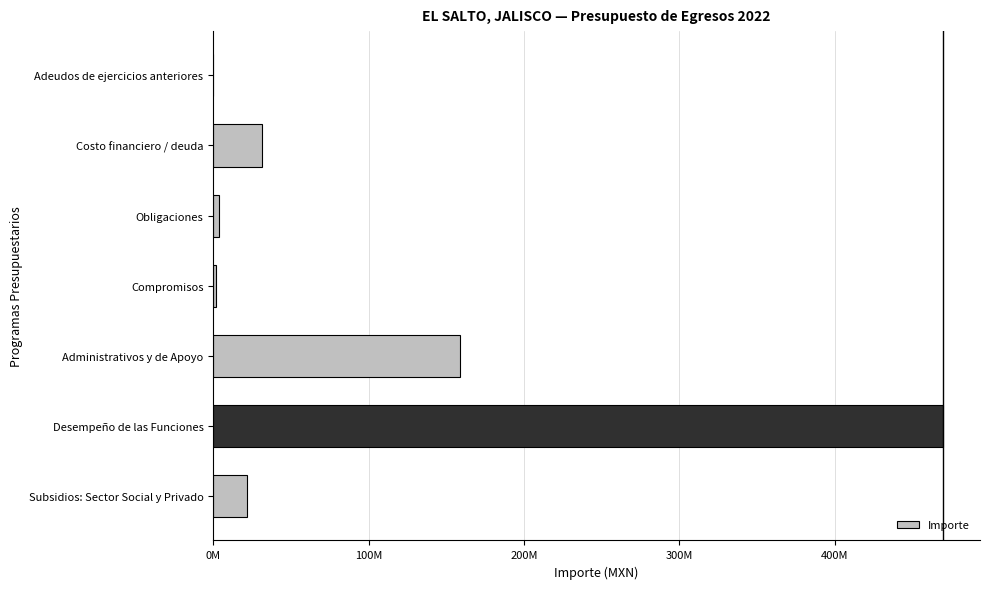

Are the bars horizontal?

Yes